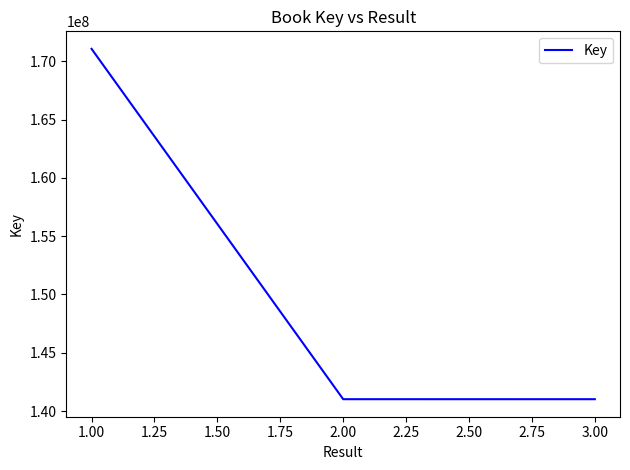

What value does the data have at 1.00?

171075474